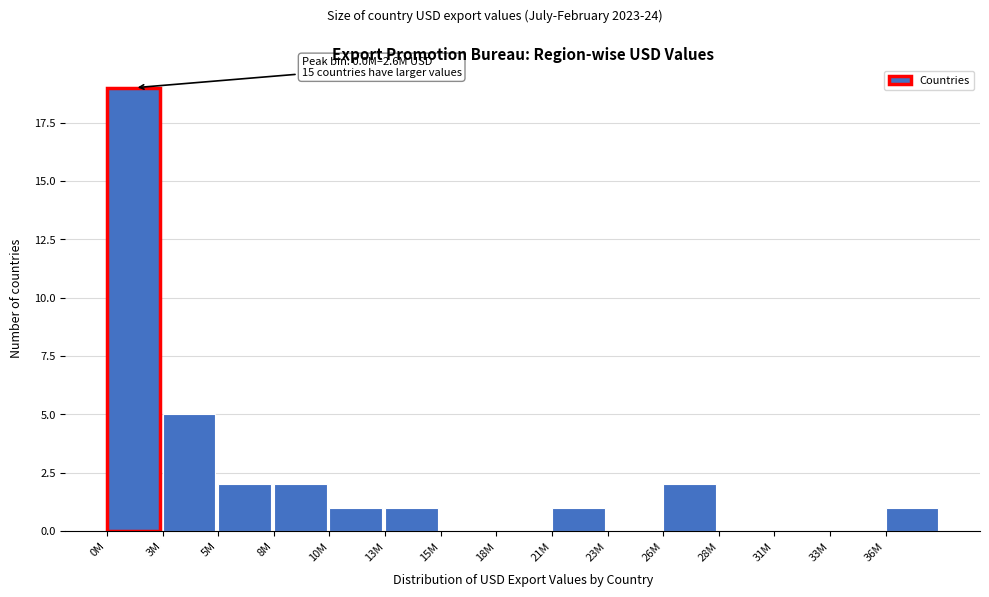

Reading left to right, what are all the values shown in this chart?

0M=19	3M=5	5M=2	8M=2	10M=1	13M=1	15M=0	18M=0	21M=1	23M=0	26M=2	28M=0	31M=0	33M=0	36M=1